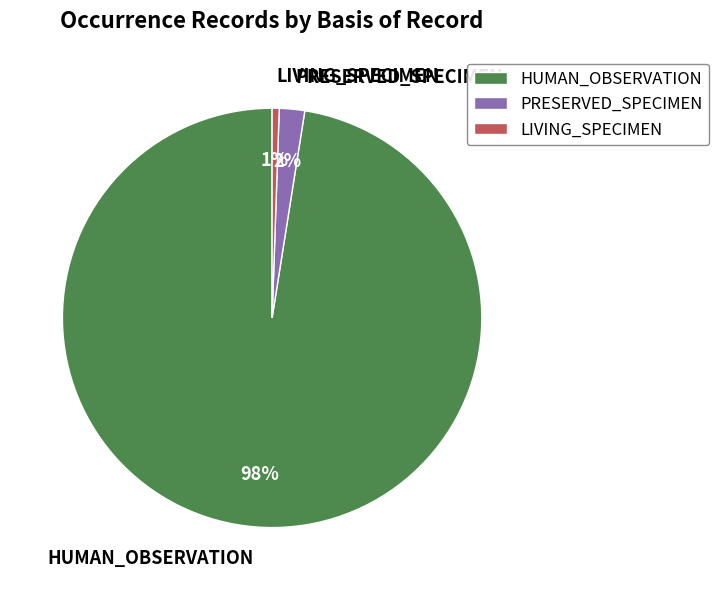

Is the sum of HUMAN_OBSERVATION and LIVING_SPECIMEN greater than half?

Yes